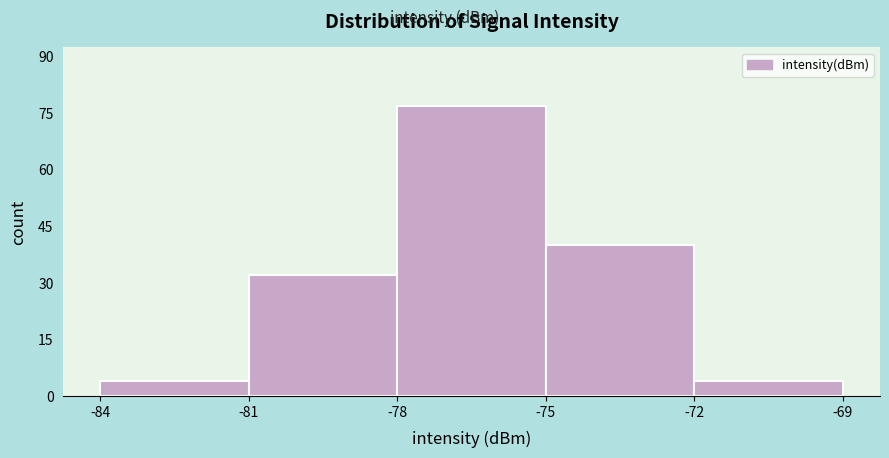

Reading left to right, list every bar in this chart as the range it spans on the x-axis followed by its height. The values are not printed on the chart, so give them approximately, as read against the axis.

-84 to -81: 4
-81 to -78: 32
-78 to -75: 78
-75 to -72: 40
-72 to -69: 4